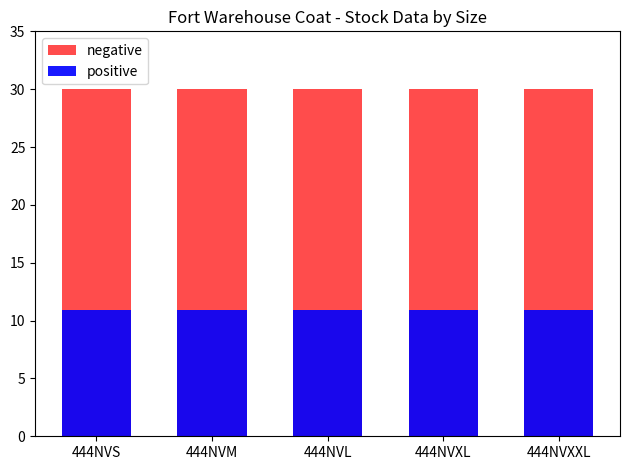

The positive series shows 10.9 at 444NVL. True or false?

True